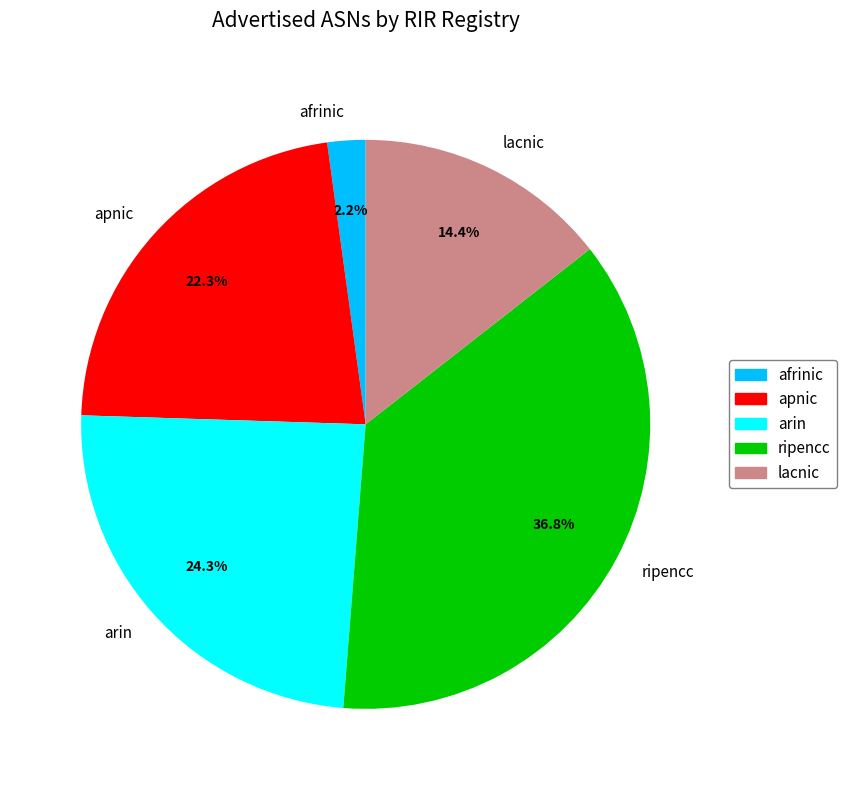

Which category has the smallest portion of the pie?

afrinic